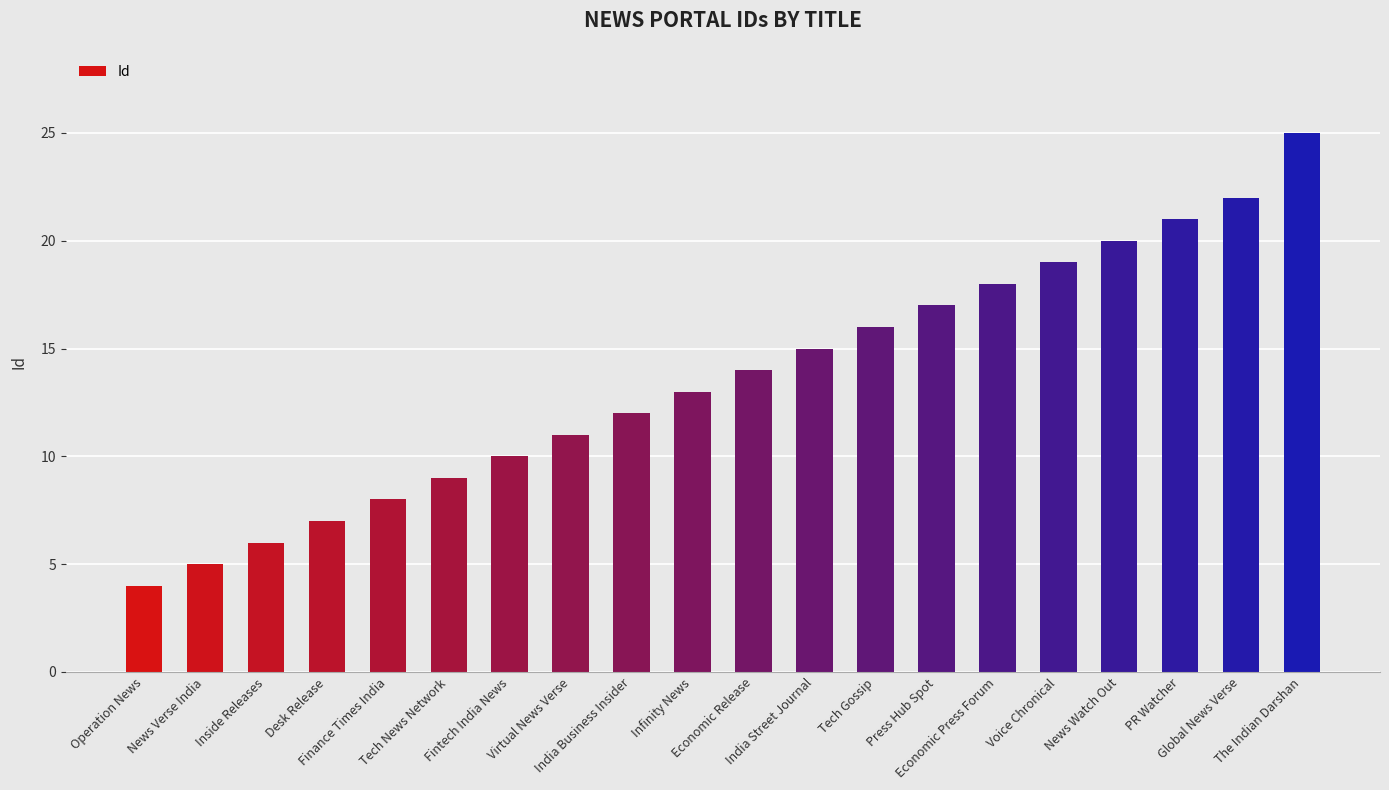

How many categories are shown in the chart?

20